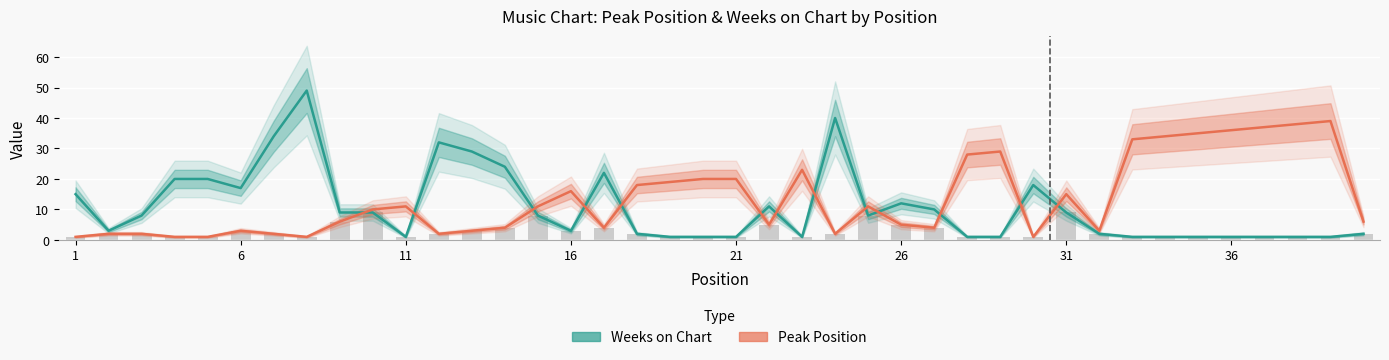

What is the value of the Weeks on Chart bar at the 30th from the left?

18